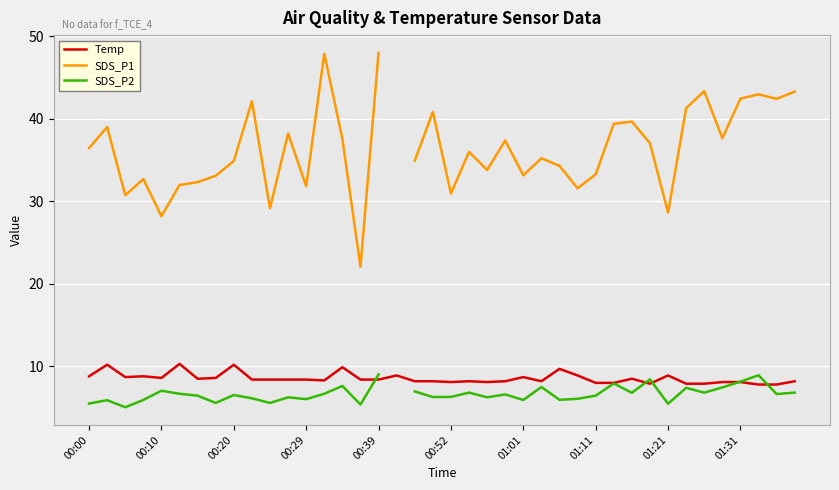

What are all the series names shown in the legend?

Temp, SDS_P1, SDS_P2